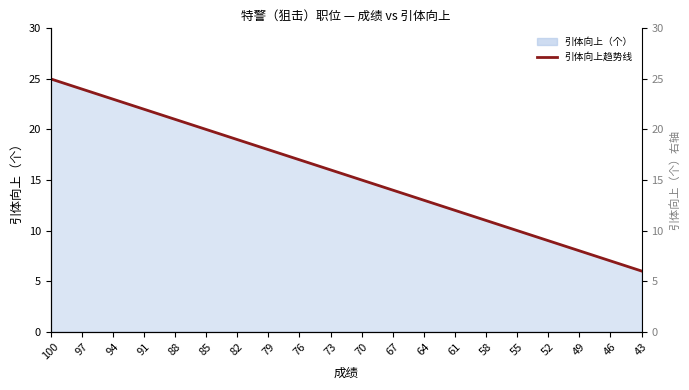

Rank the categories by value from lowest to highest.

43, 46, 49, 52, 55, 58, 61, 64, 67, 70, 73, 76, 79, 82, 85, 88, 91, 94, 97, 100